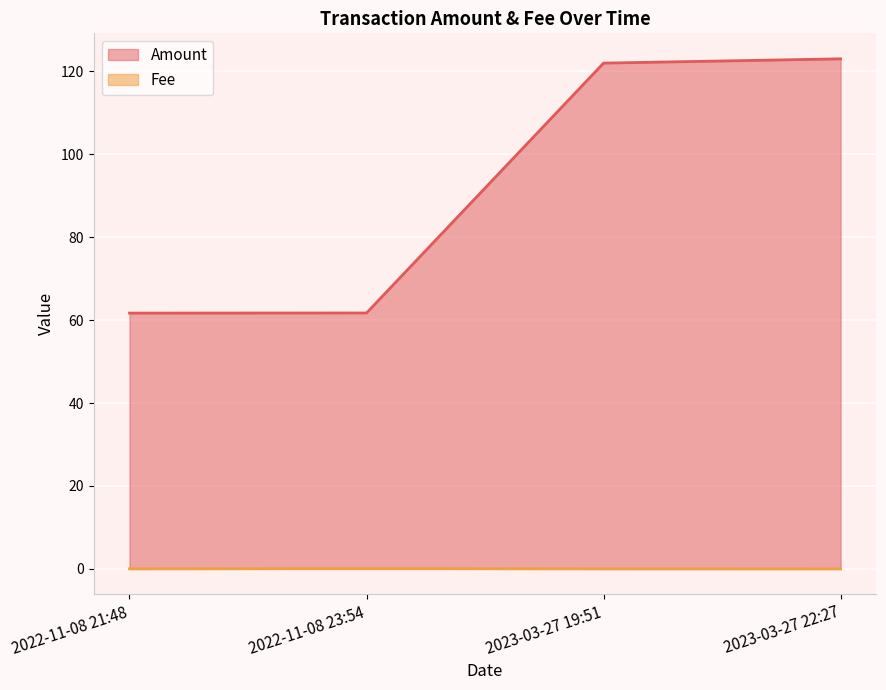

True or false: Amount and Fee cross at least once.

False